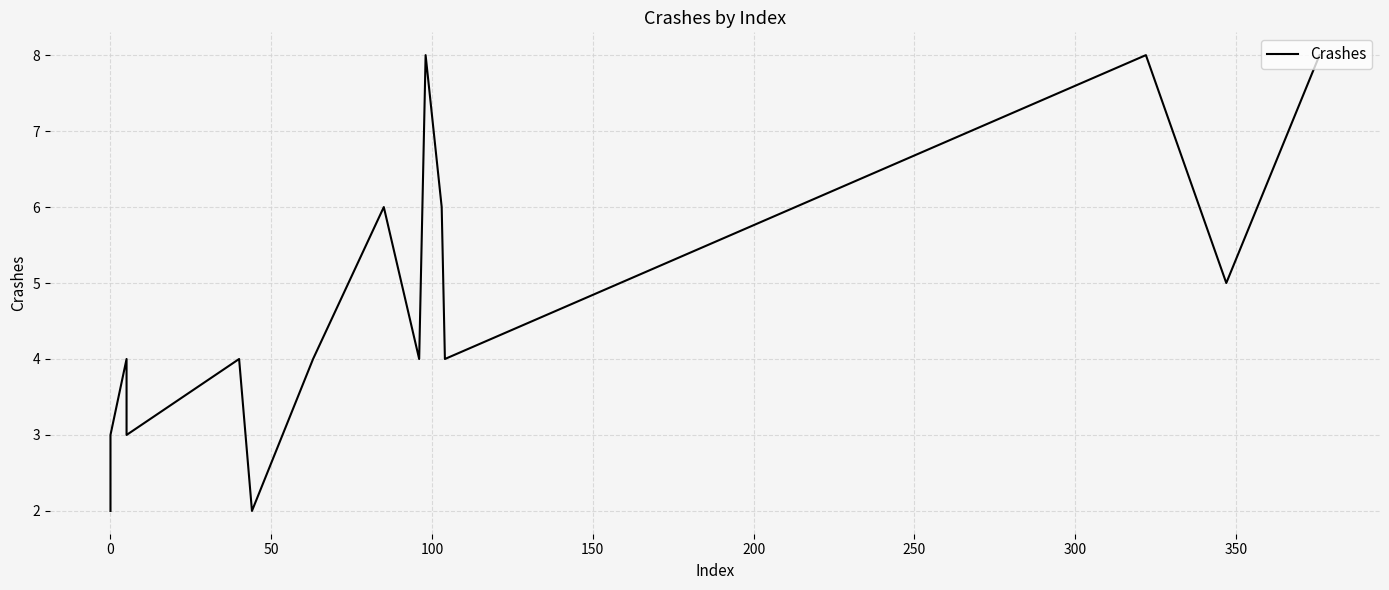

True or false: there are more than 2 points higher than both neighbors.

True